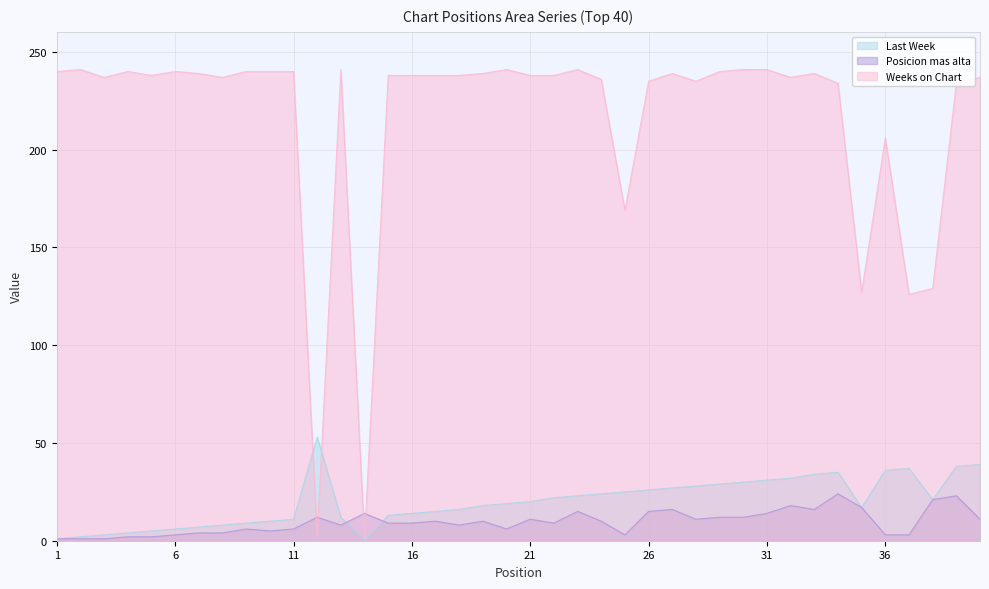

How many lines are shown in the chart?

3